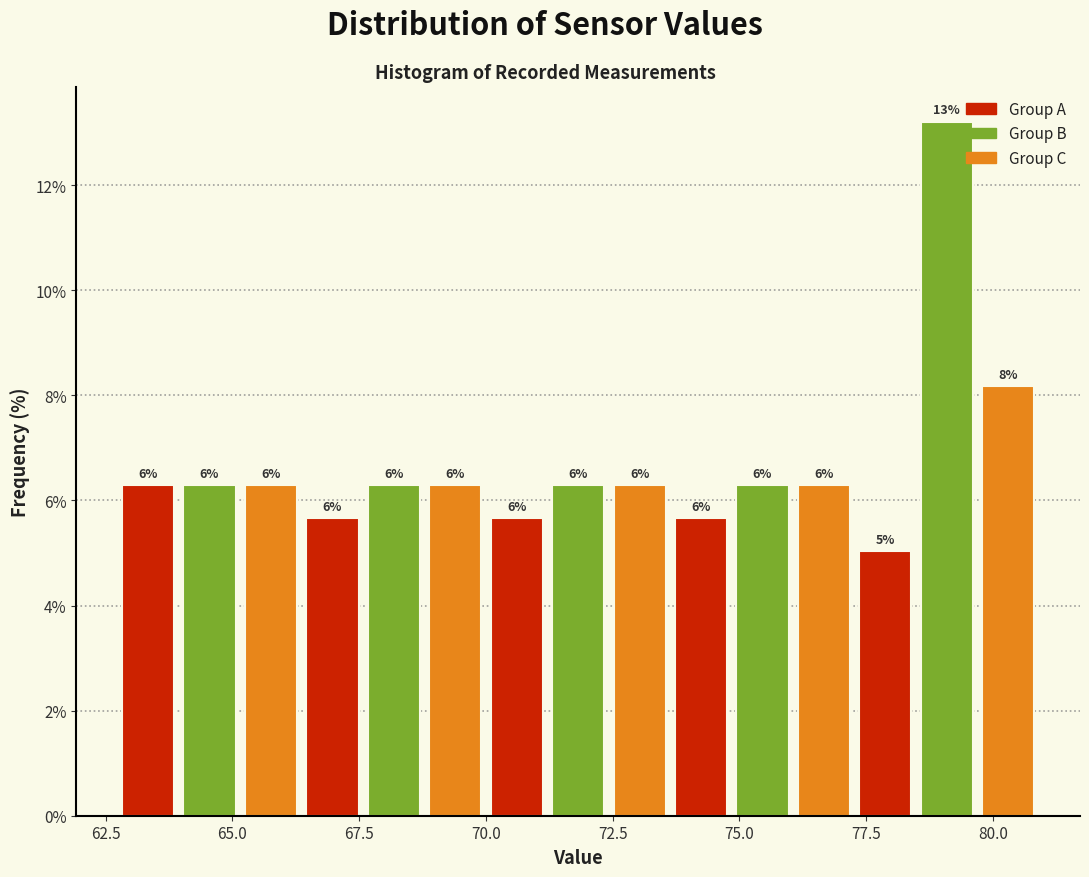

Around what value on the x-axis is the tallest bar? Give the approximate position of its centre, as read against the axis.

79.0